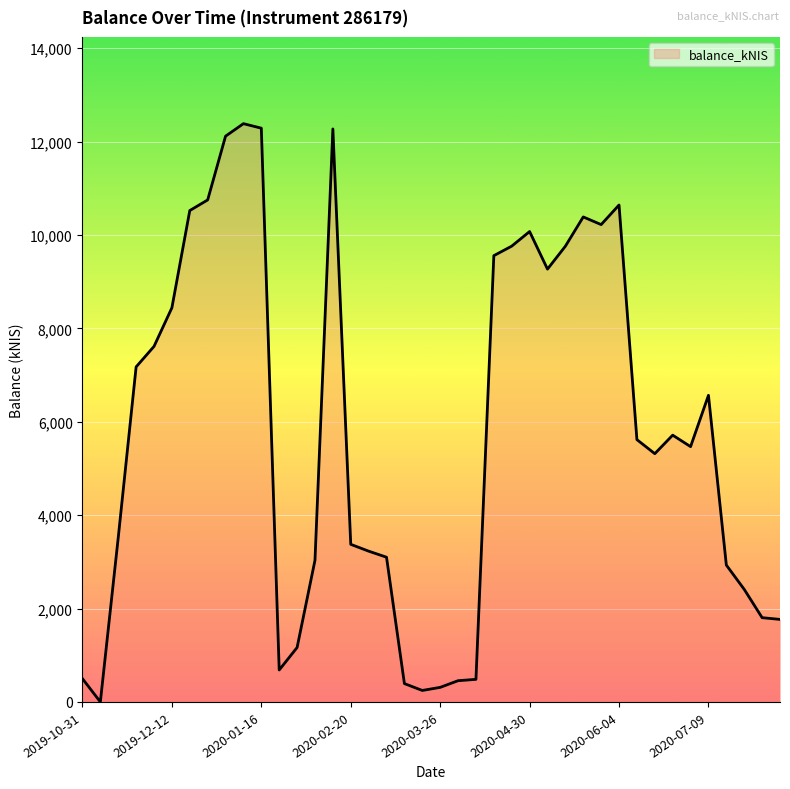

What is the maximum value shown in the chart?

12385.3